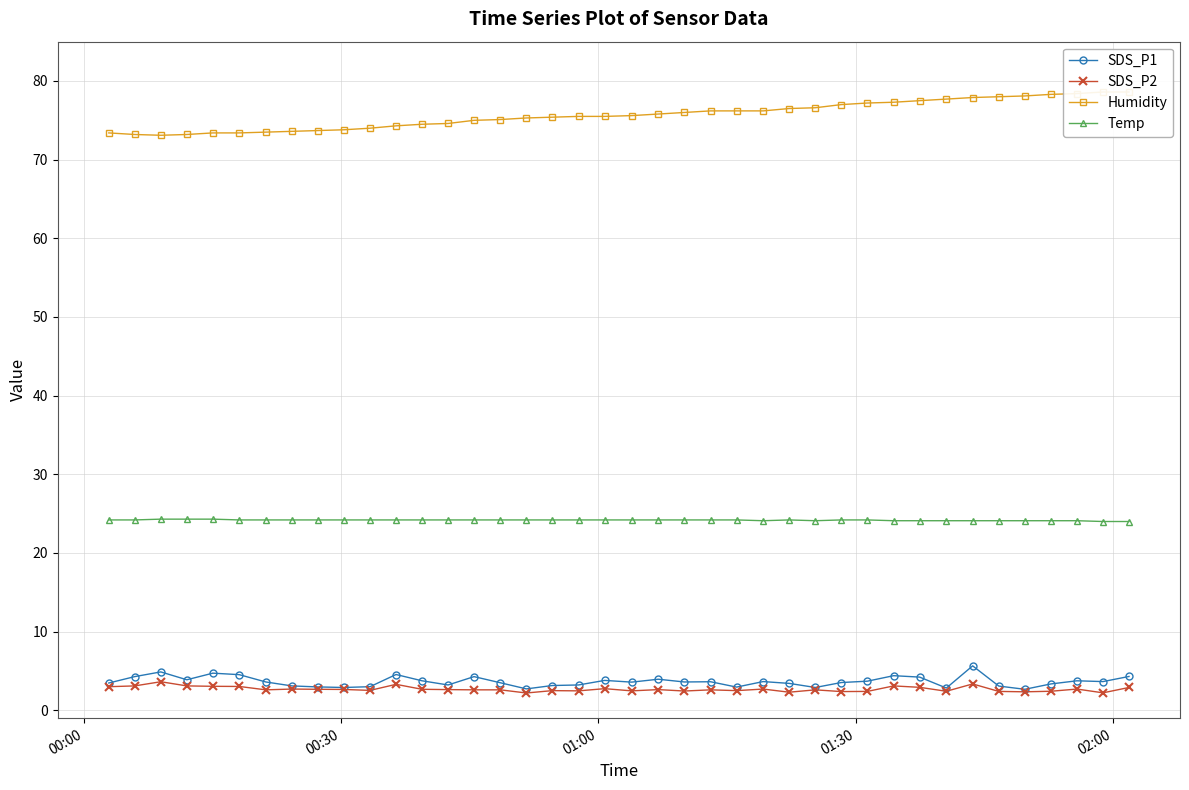

What is the minimum value for SDS_P2?

2.2